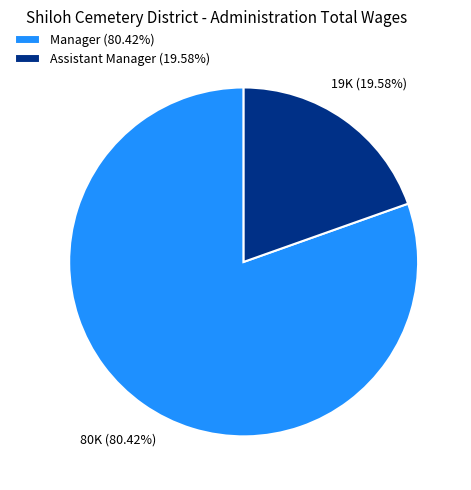

To the nearest percent, what percentage of the pie is Assistant Manager?

20%